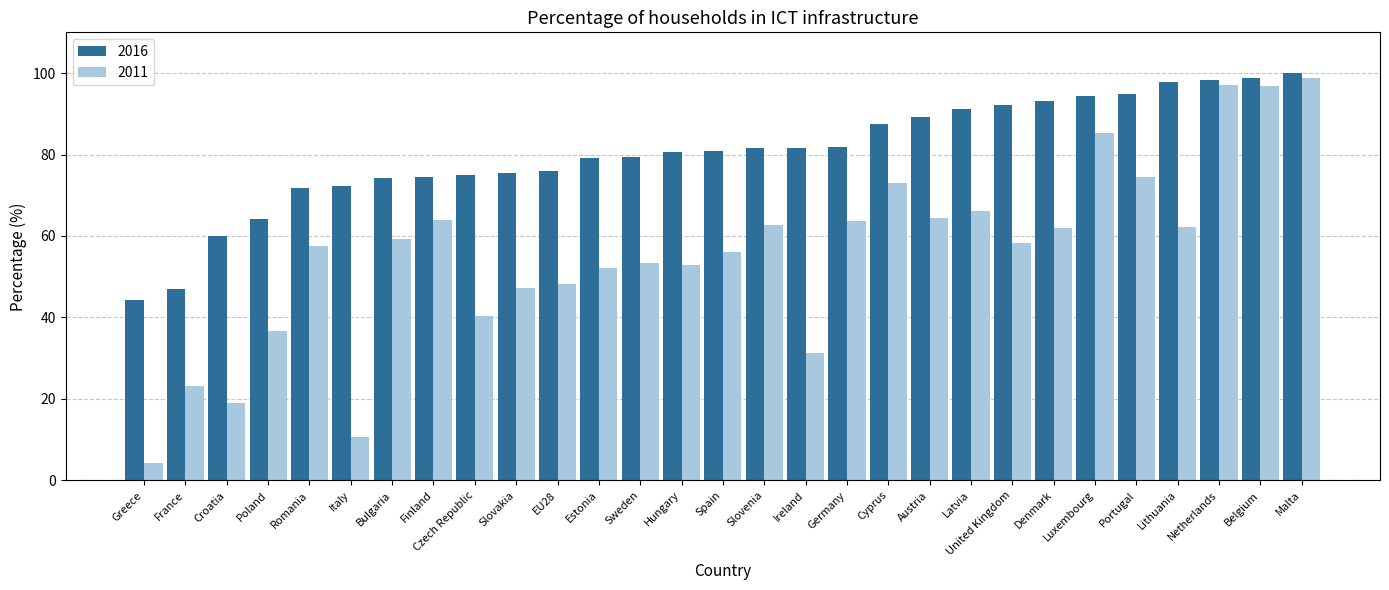

Which series has the widest spread of values?

2011